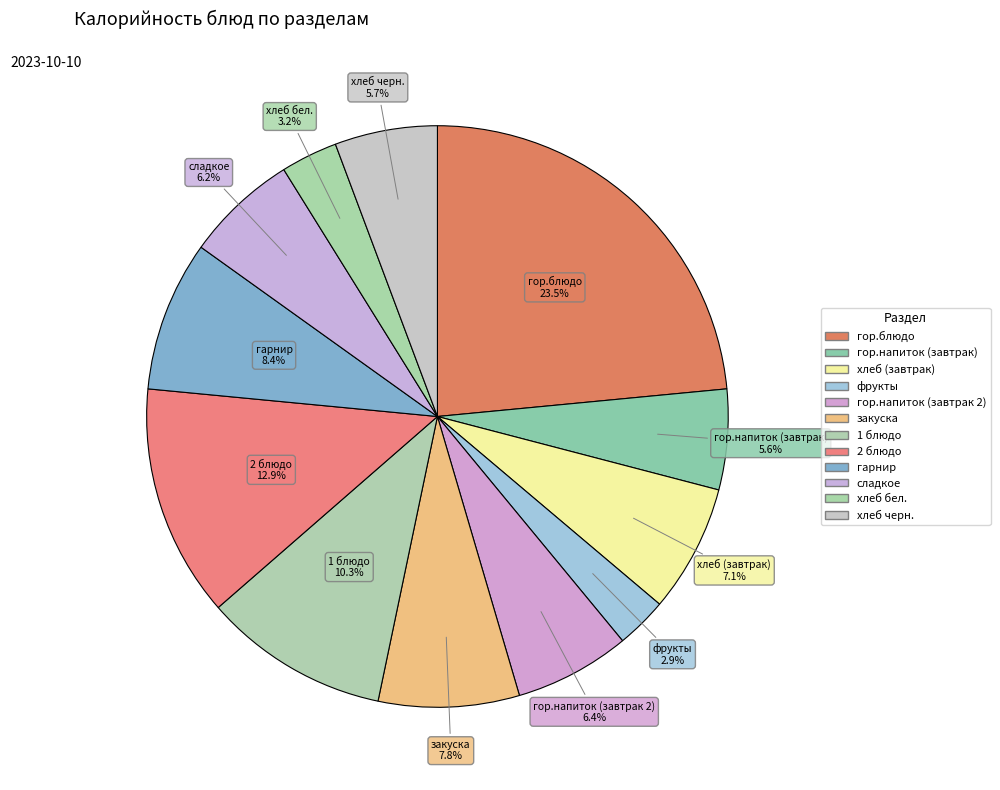

How many segments does this pie chart have?

12